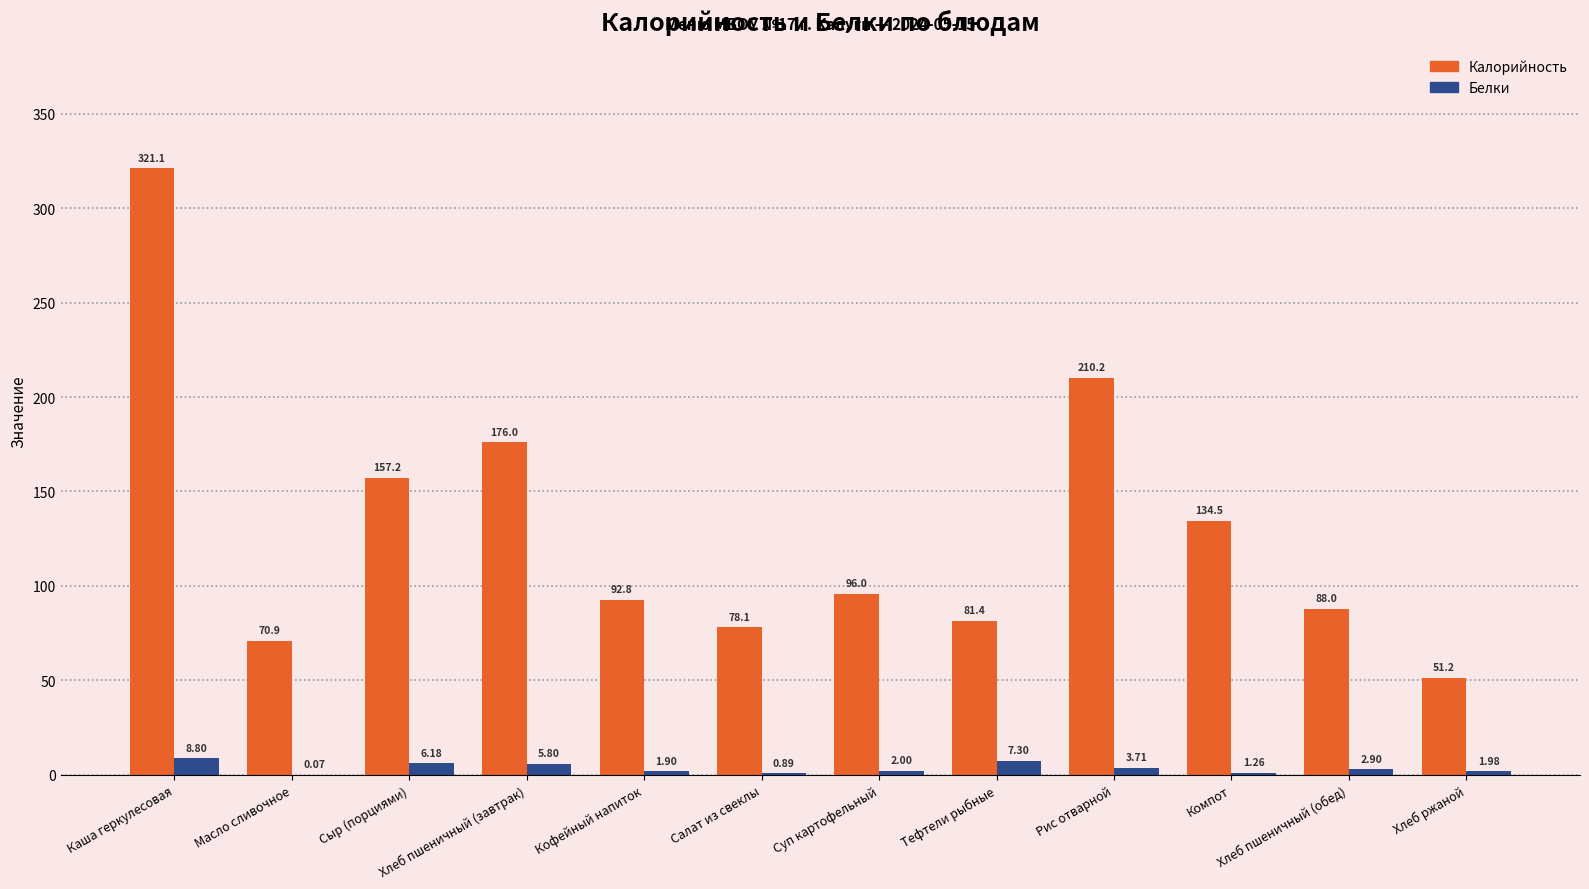

How many groups of bars are there?

12